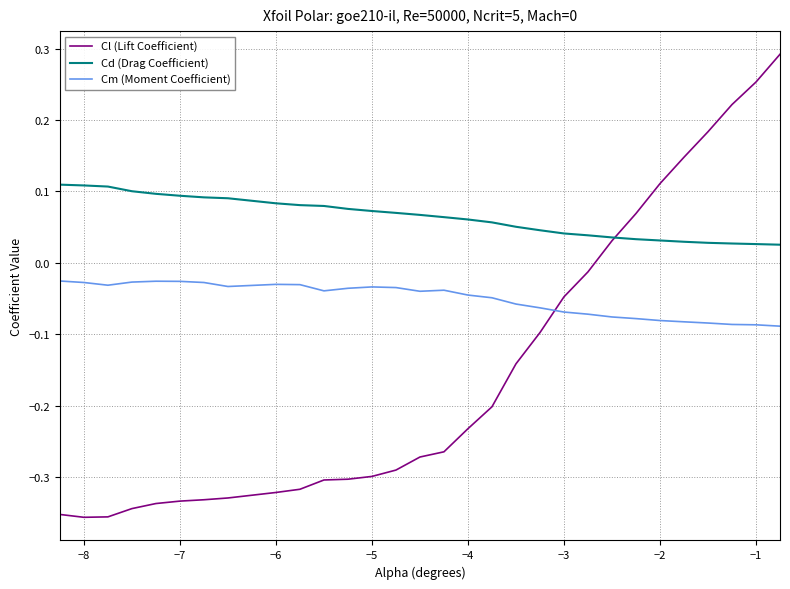

What are all the series names shown in the legend?

Cl (Lift Coefficient), Cd (Drag Coefficient), Cm (Moment Coefficient)